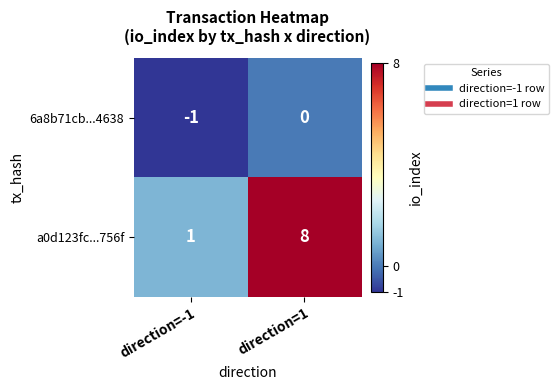

Rank the series at direction=1 from lowest to highest value.

6a8b71cb...4638, a0d123fc...756f